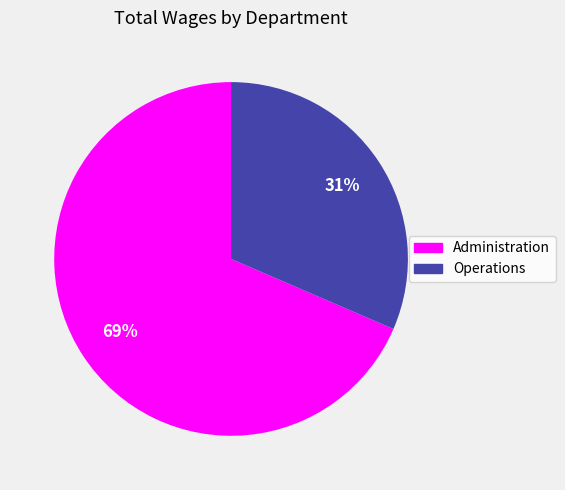

Between Operations and Administration, which is larger?

Administration